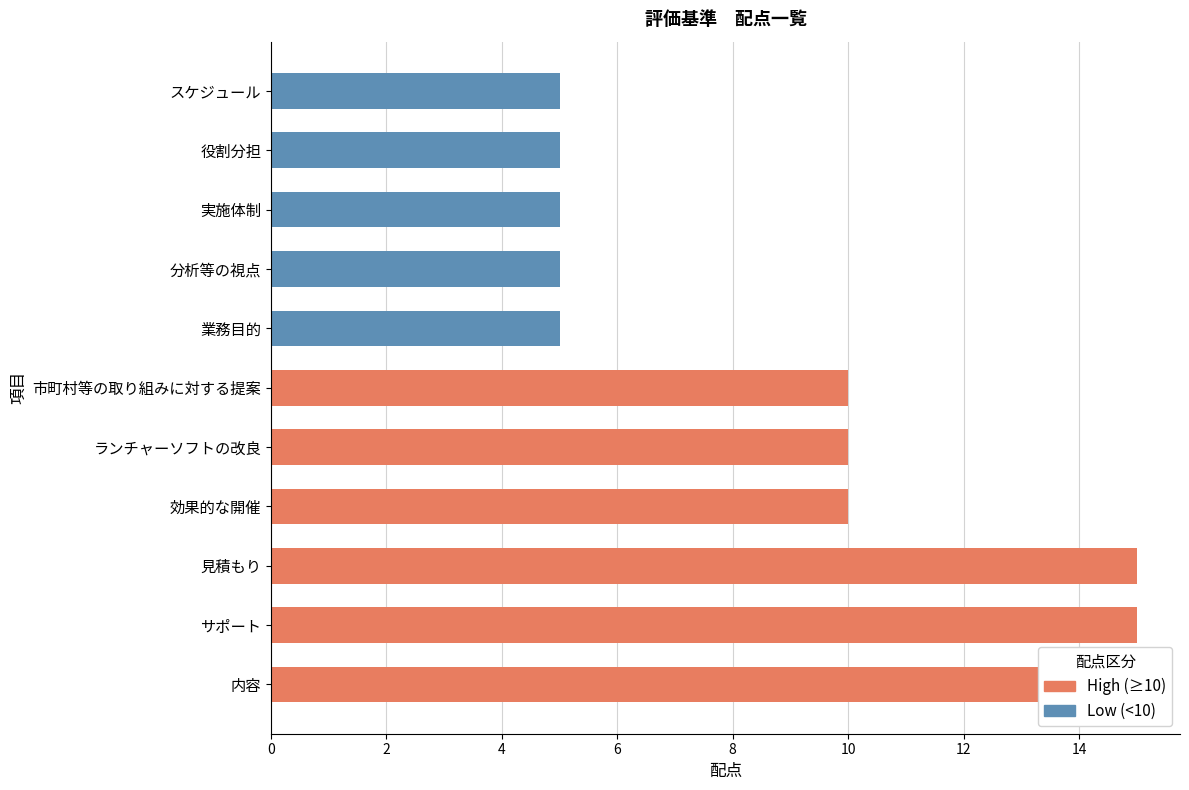

What is the difference between the values at スケジュール and ランチャーソフトの改良?

5